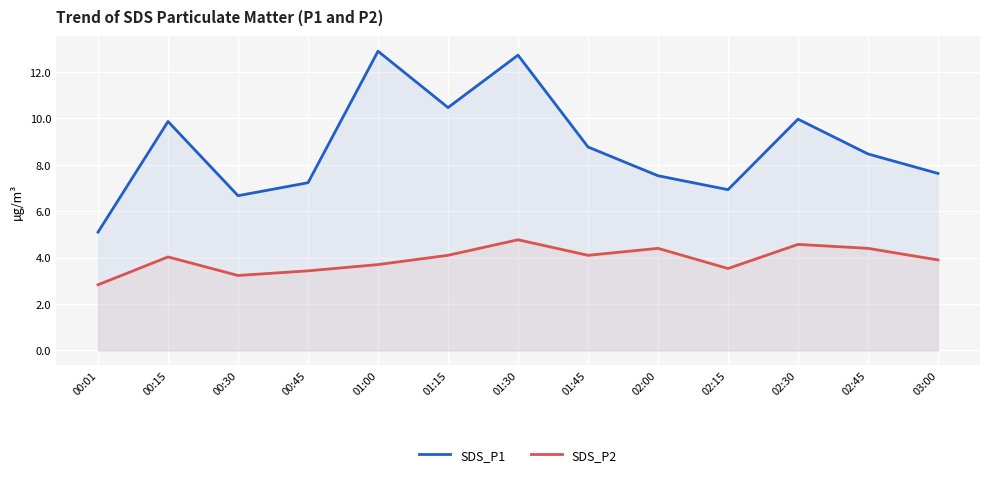

At how many categories does at least one series exceed 6?

12